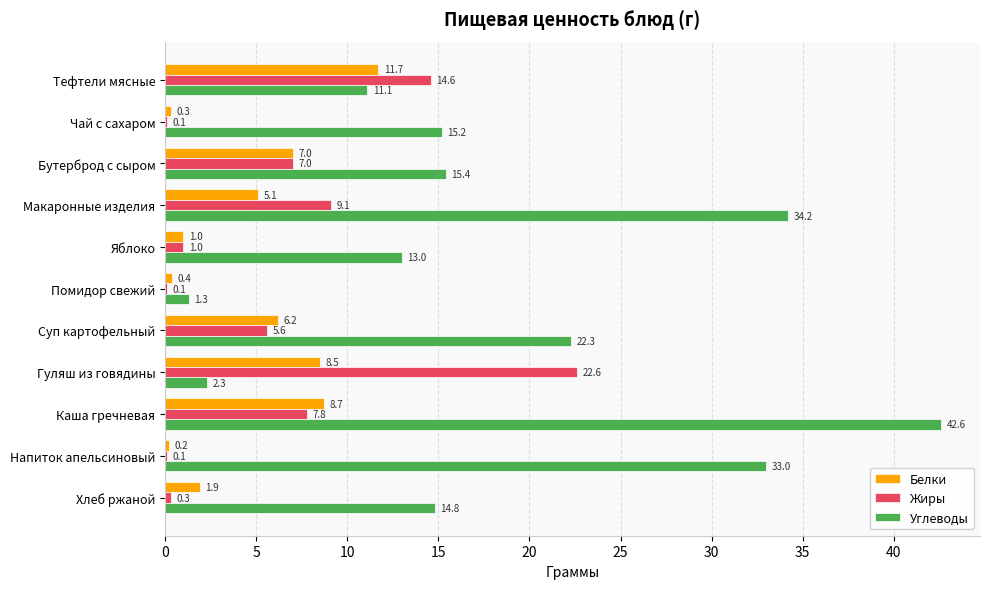

At which category is the sum across all series the highest?

Каша гречневая